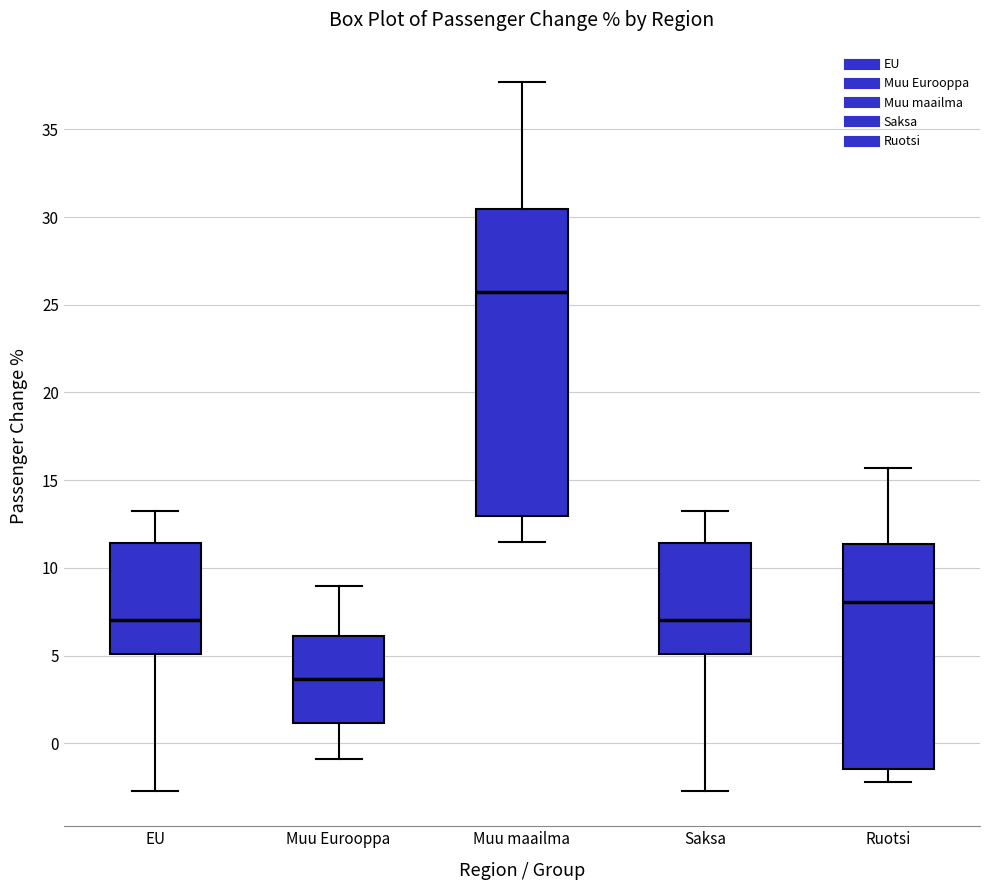

Reading left to right, read every box against the y-axis: the position of its median line, the range the box covers, and the ends of its whiskers. The values are not printed on the chart, so give them approximately, as read against the axis.

EU: median 7.0, box 5.0 to 11.5, whiskers -2.5 to 13.5
Muu Eurooppa: median 3.5, box 1.0 to 6.0, whiskers -1.0 to 9.0
Muu maailma: median 25.5, box 13.0 to 30.5, whiskers 11.5 to 37.5
Saksa: median 7.0, box 5.0 to 11.5, whiskers -2.5 to 13.5
Ruotsi: median 8.0, box -1.5 to 11.5, whiskers -2.0 to 15.5